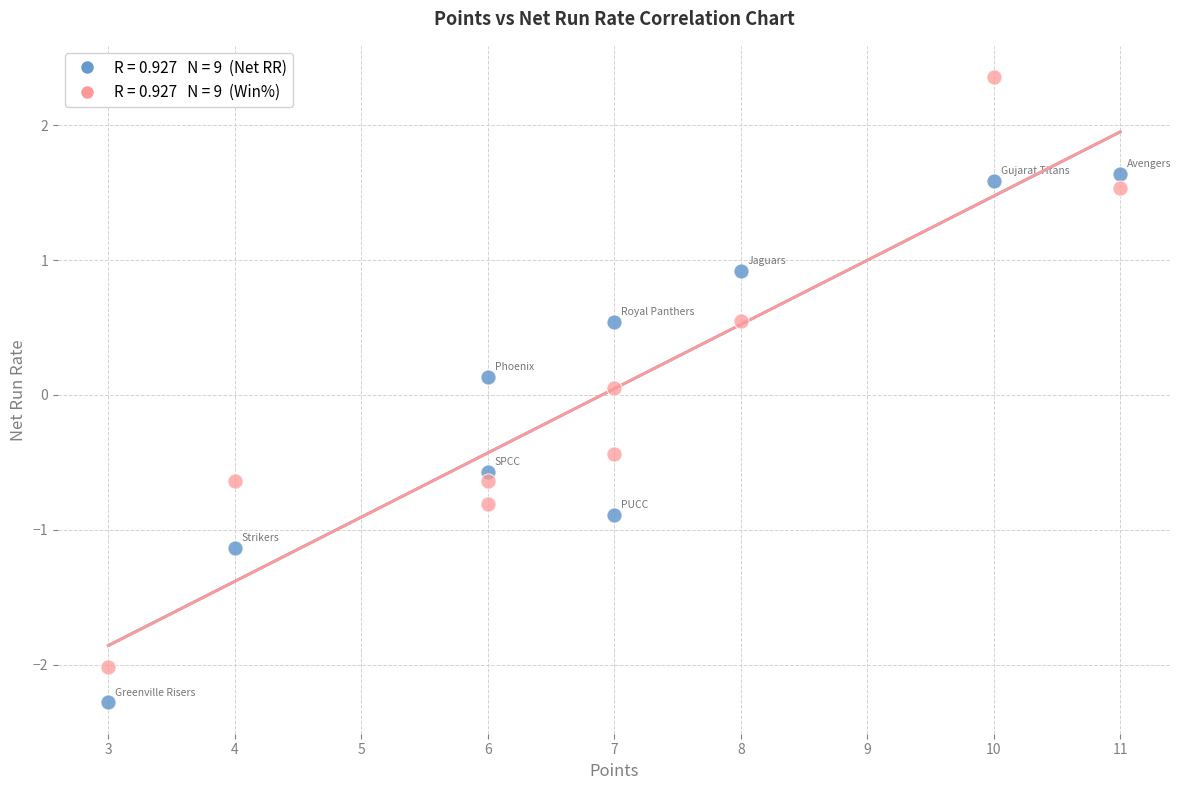

Across all data points, what is the range of X values (max minus min)?

8.0